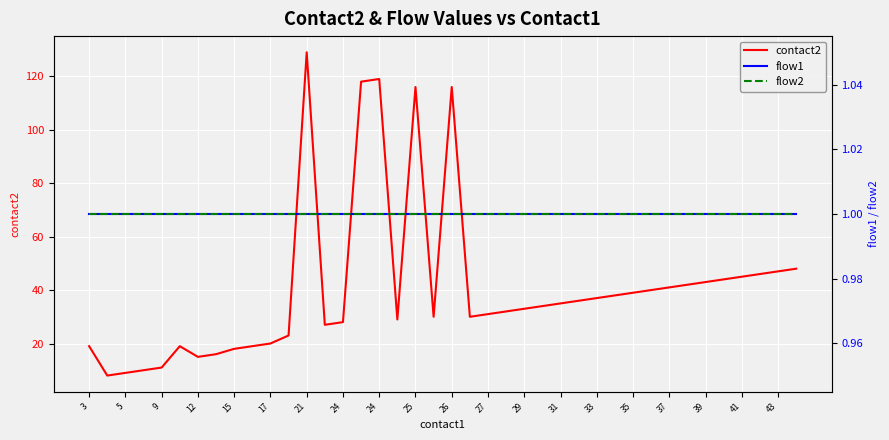

Which series has the largest range (max minus min)?

contact2